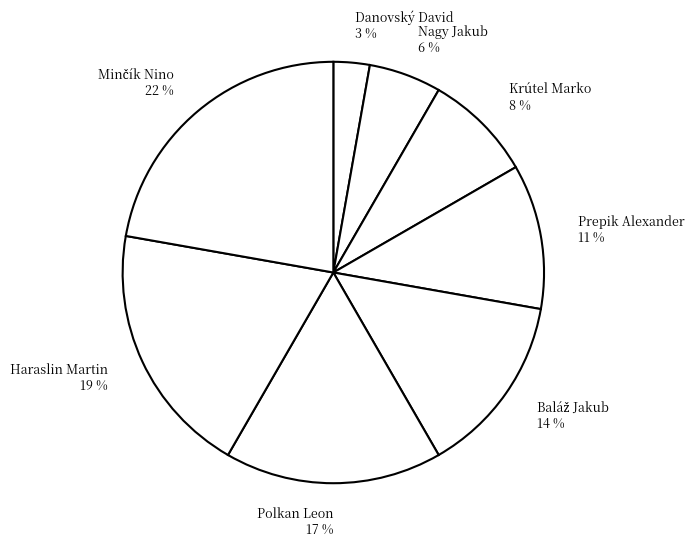

How many segments does this pie chart have?

8